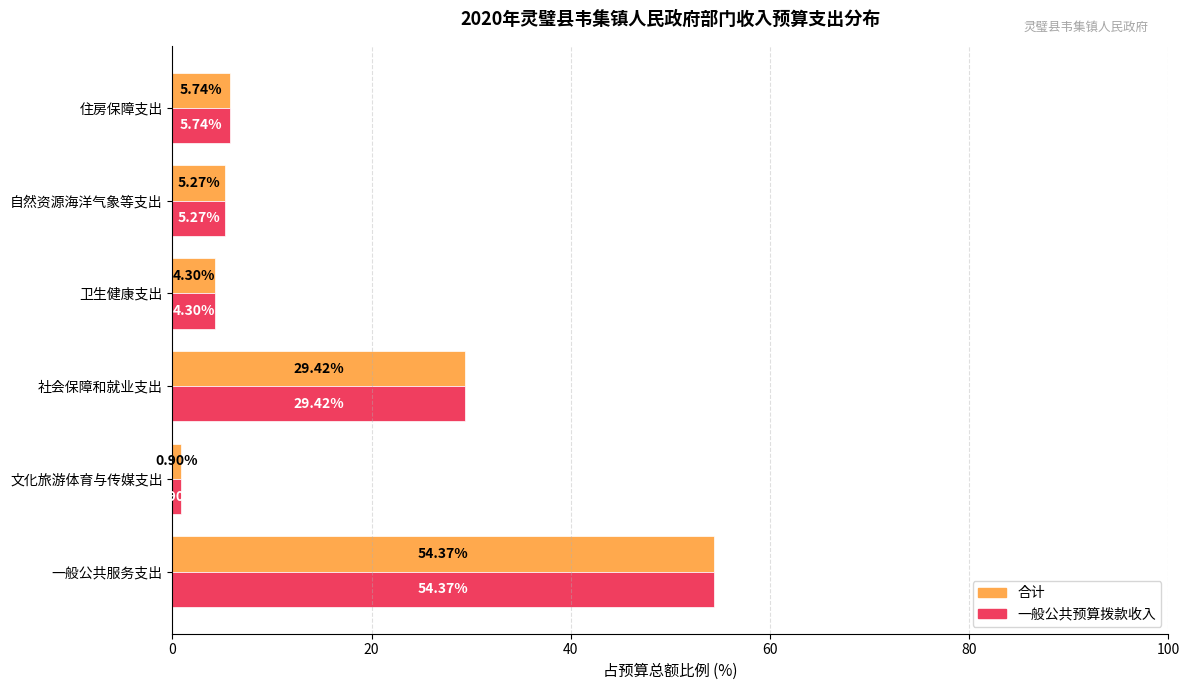

What is the average value of the 一般公共预算拨款收入 series?

16.7